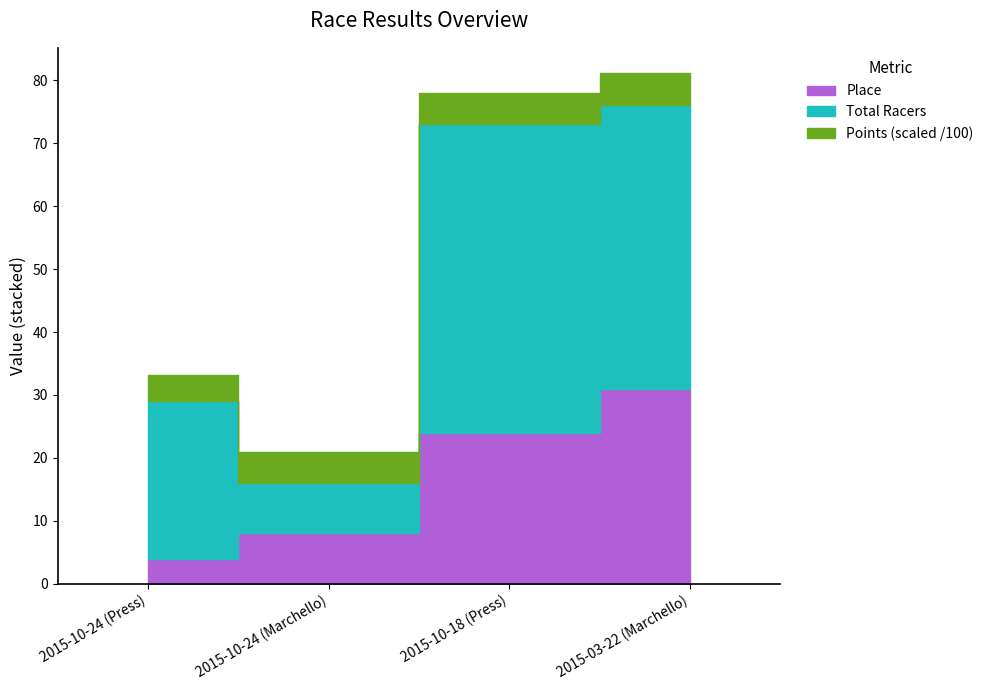

True or false: Total Racers and Place intersect in this chart.

False